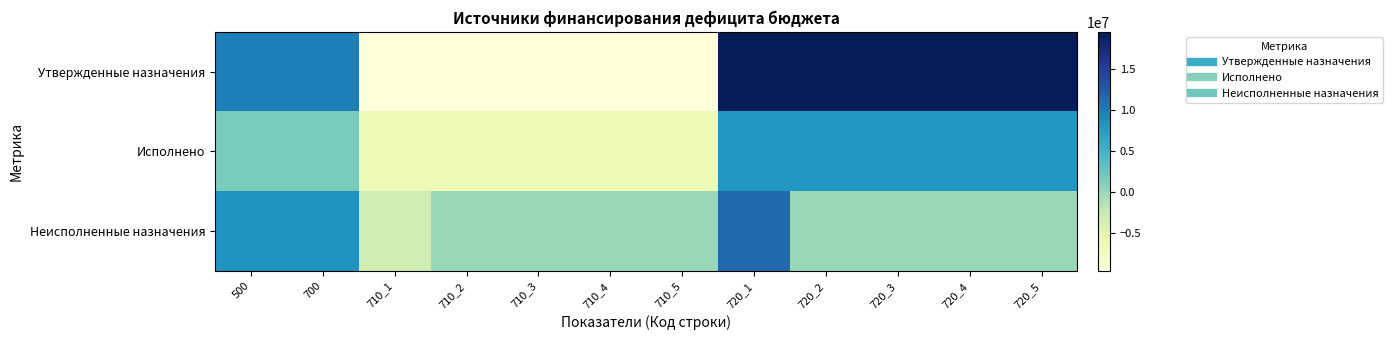

Reading left to right, transcribe all the data shown in this chart.

Утвержденные назначения: 500=9909271.2	700=9909271.2	710_1=-9647183.0	710_2=-9647183.0	710_3=-9647183.0	710_4=-9647183.0	710_5=-9647183.0	720_1=19520898.2	720_2=19520898.2	720_3=19520898.2	720_4=19520898.2	720_5=19520898.2
Исполнено: 500=1557186.8	700=1557186.8	710_1=-6545883.6	710_2=-6545883.6	710_3=-6545883.6	710_4=-6545883.6	710_5=-6545883.6	720_1=8103070.4	720_2=8103070.4	720_3=8103070.4	720_4=8103070.4	720_5=8103070.4
Неисполненные назначения: 500=8352084.5	700=8352084.5	710_1=-3101299.4	710_2=0.0	710_3=0.0	710_4=0.0	710_5=0.0	720_1=11417827.9	720_2=0.0	720_3=0.0	720_4=0.0	720_5=0.0